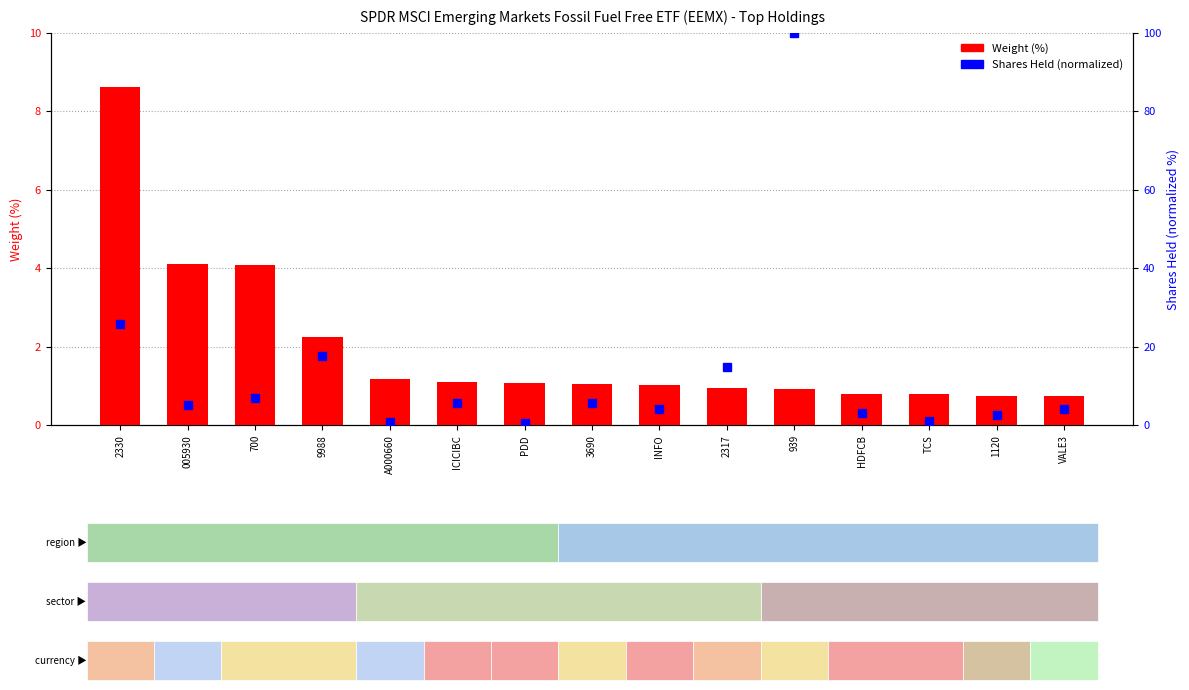

How many data points are less than 1?

6